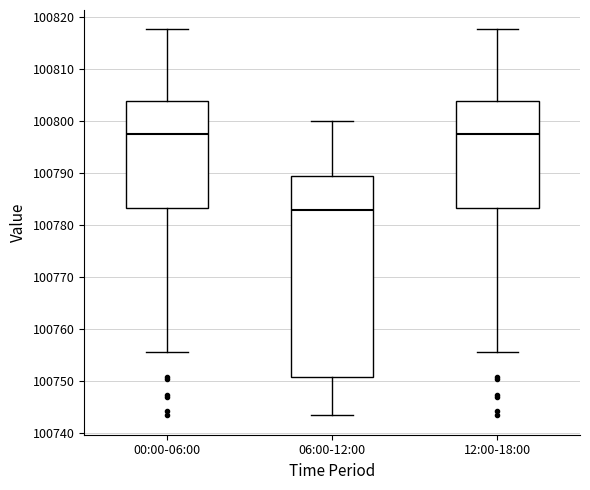

Which box is the tallest, from its lower edge to its upper edge?

06:00-12:00